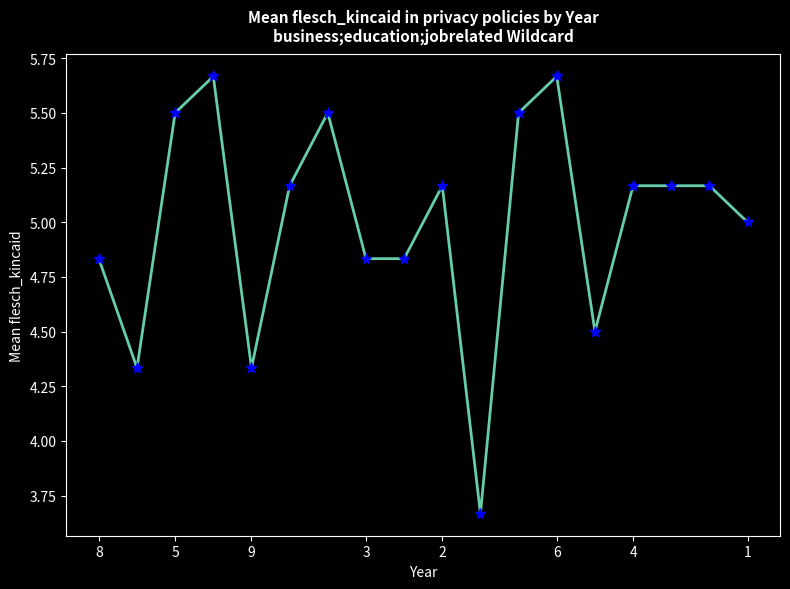

What is the difference between the maximum and minimum values?

2.0